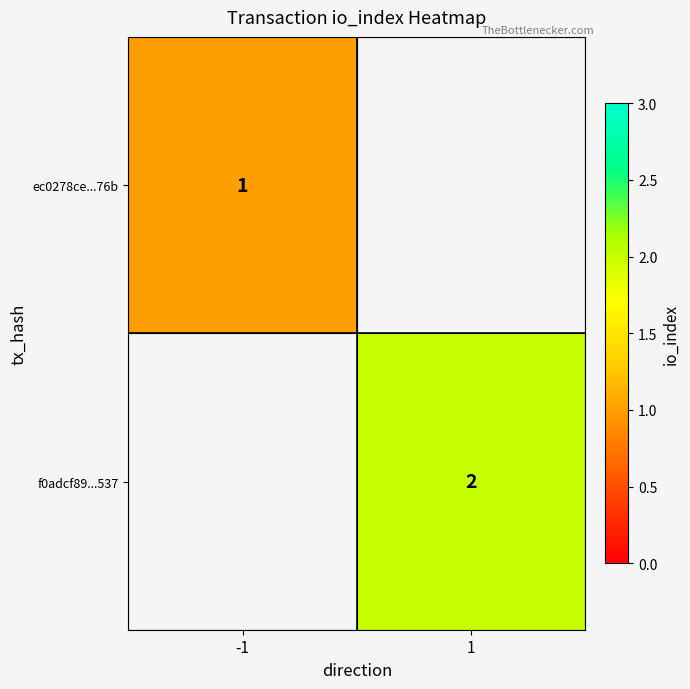

Between 1 and -1, which is larger?

-1